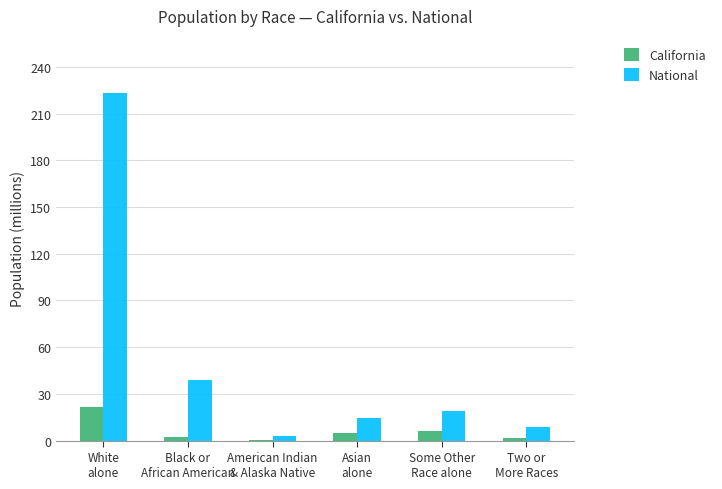

Which series has the largest total across all categories?

National